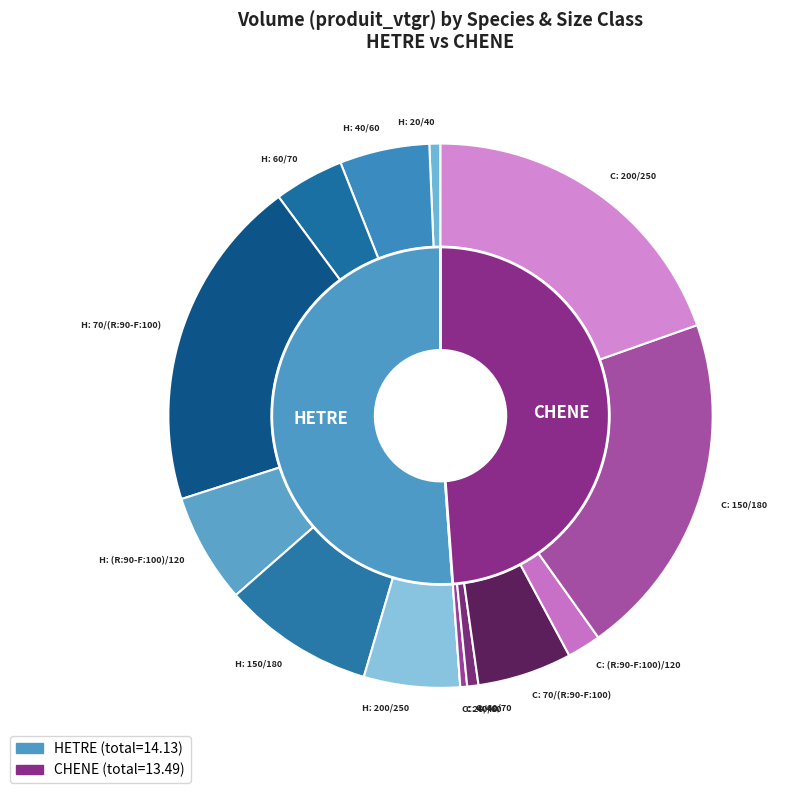

The 20/40 slice represents 0% of the pie. True or false?

True